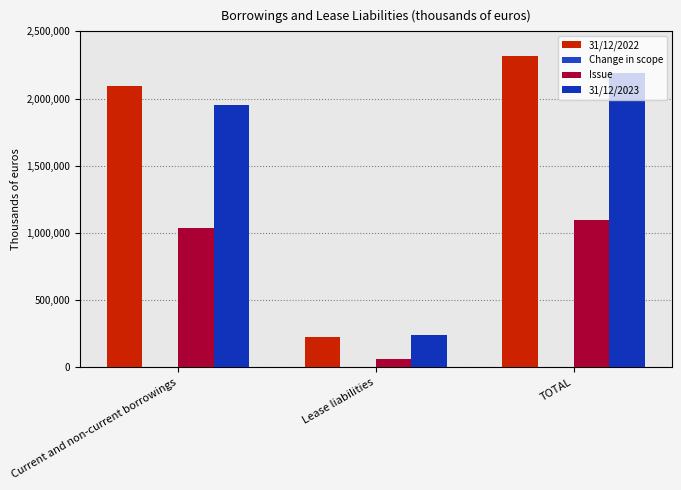

Does the chart contain stacked bars?

No